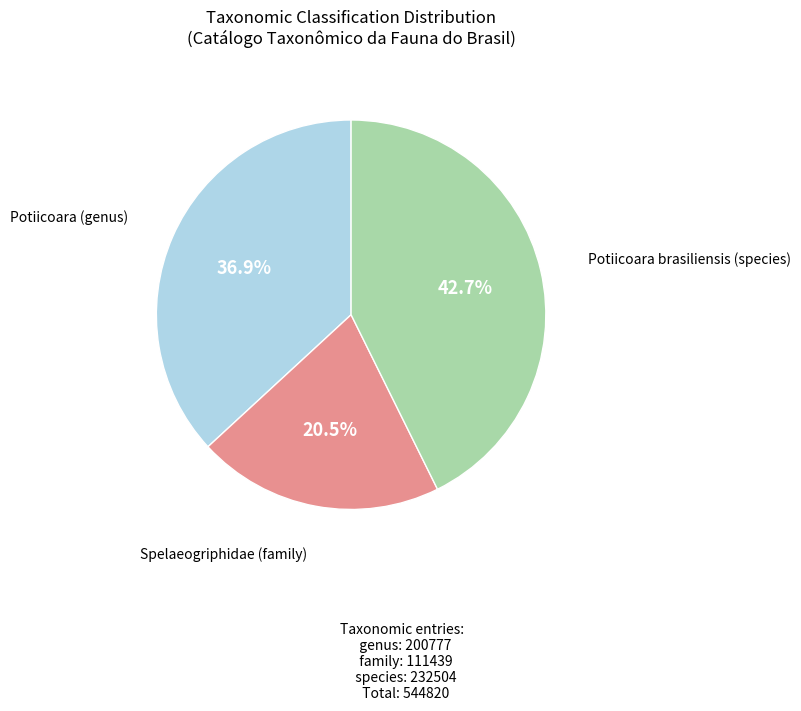

What percentage is NOT represented by Potiicoara brasiliensis (species)?

57.3%